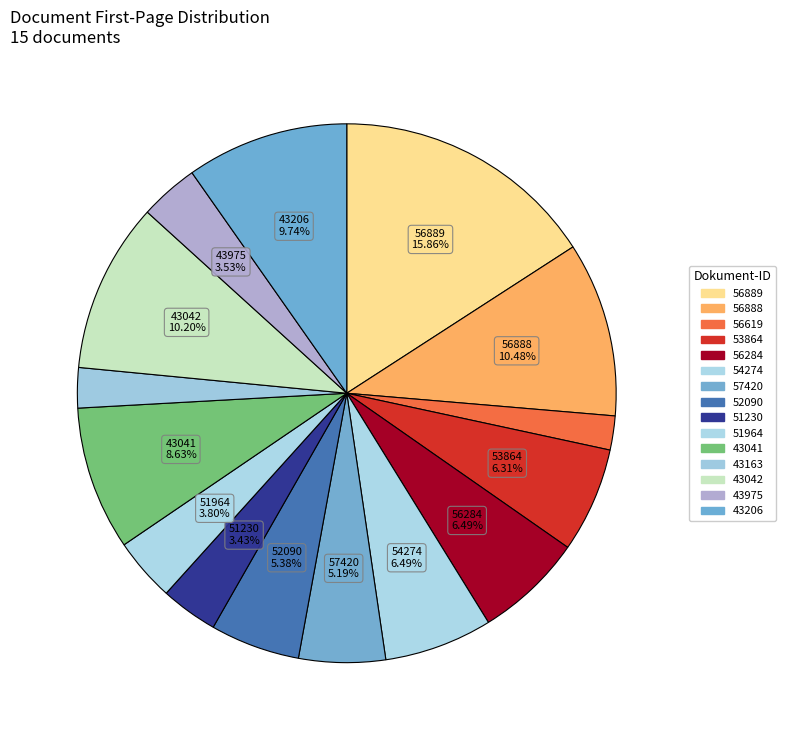

Count the number of slices in the pie.

15